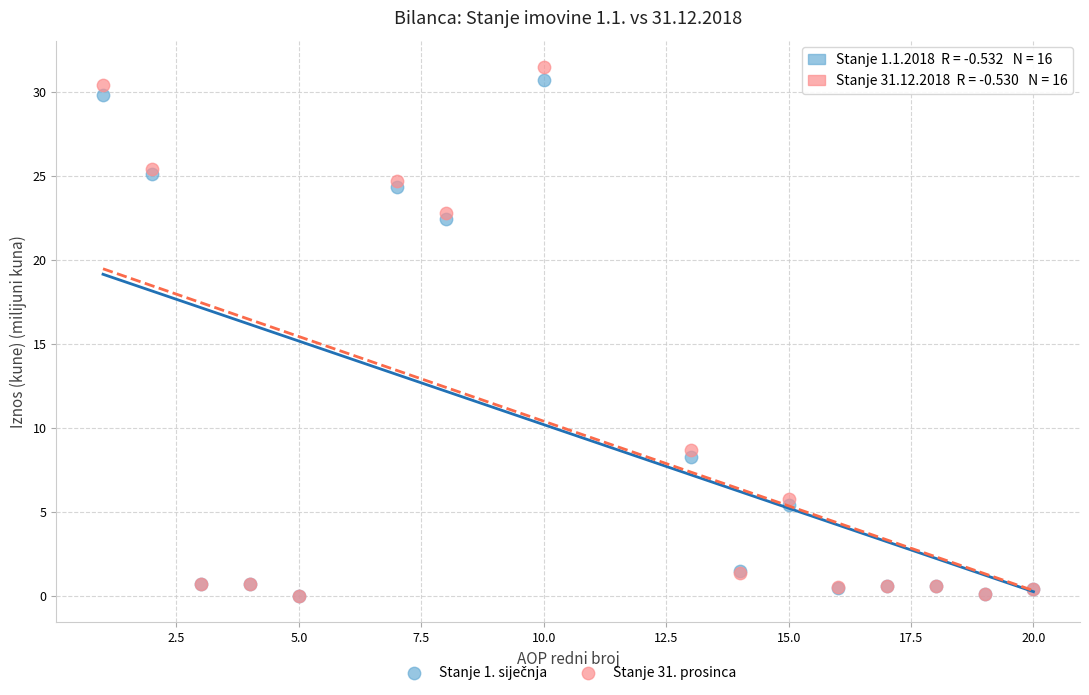

Across all series, what Y value is closest to 15?

8.7